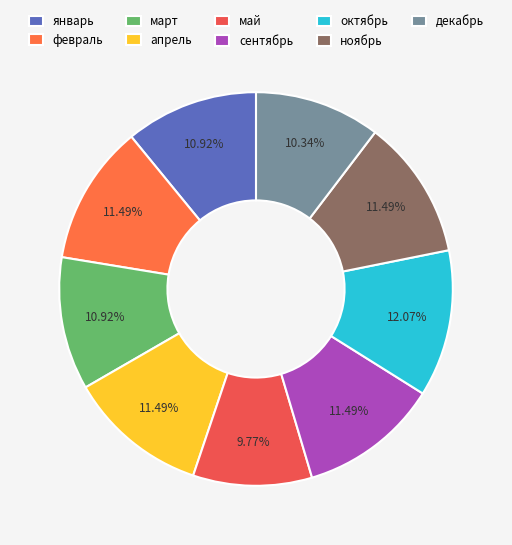

Is it true that январь is 4% of the pie?

False